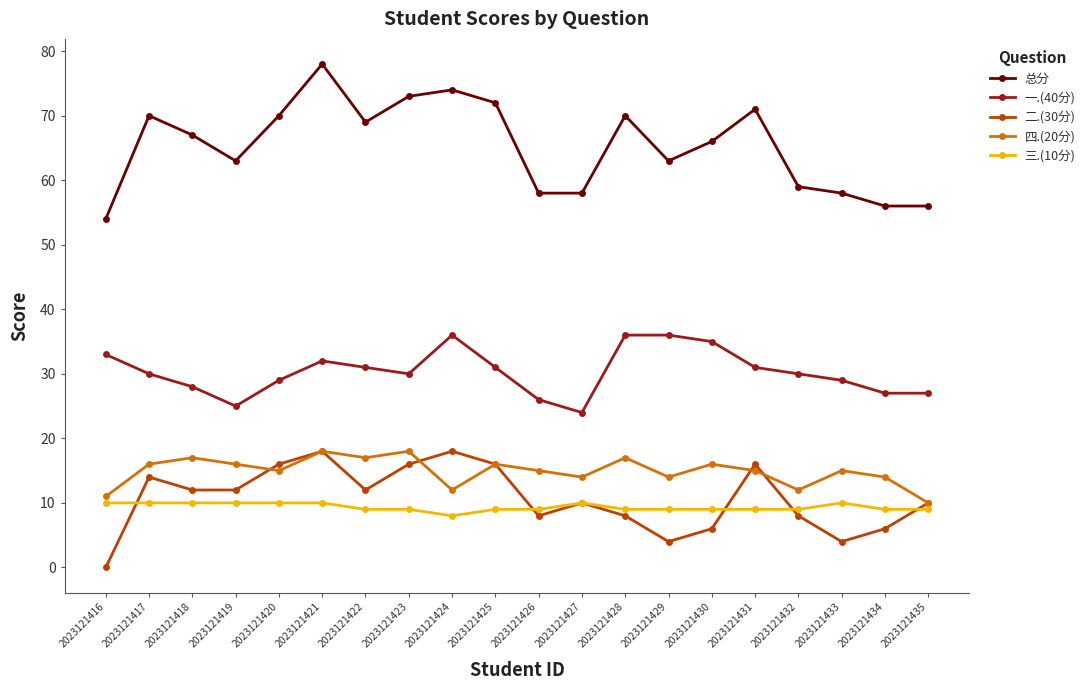

Between 2023121417 and 2023121418, which series saw the biggest shift?

总分